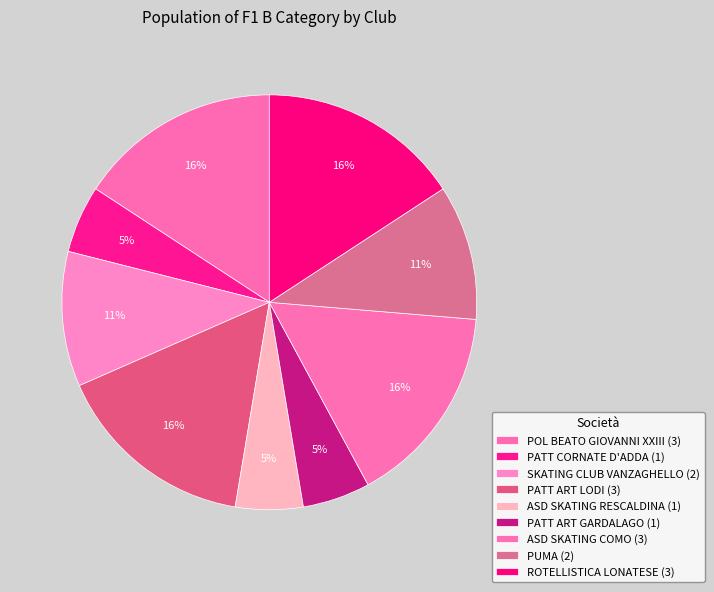

How many slices are in this pie chart?

9